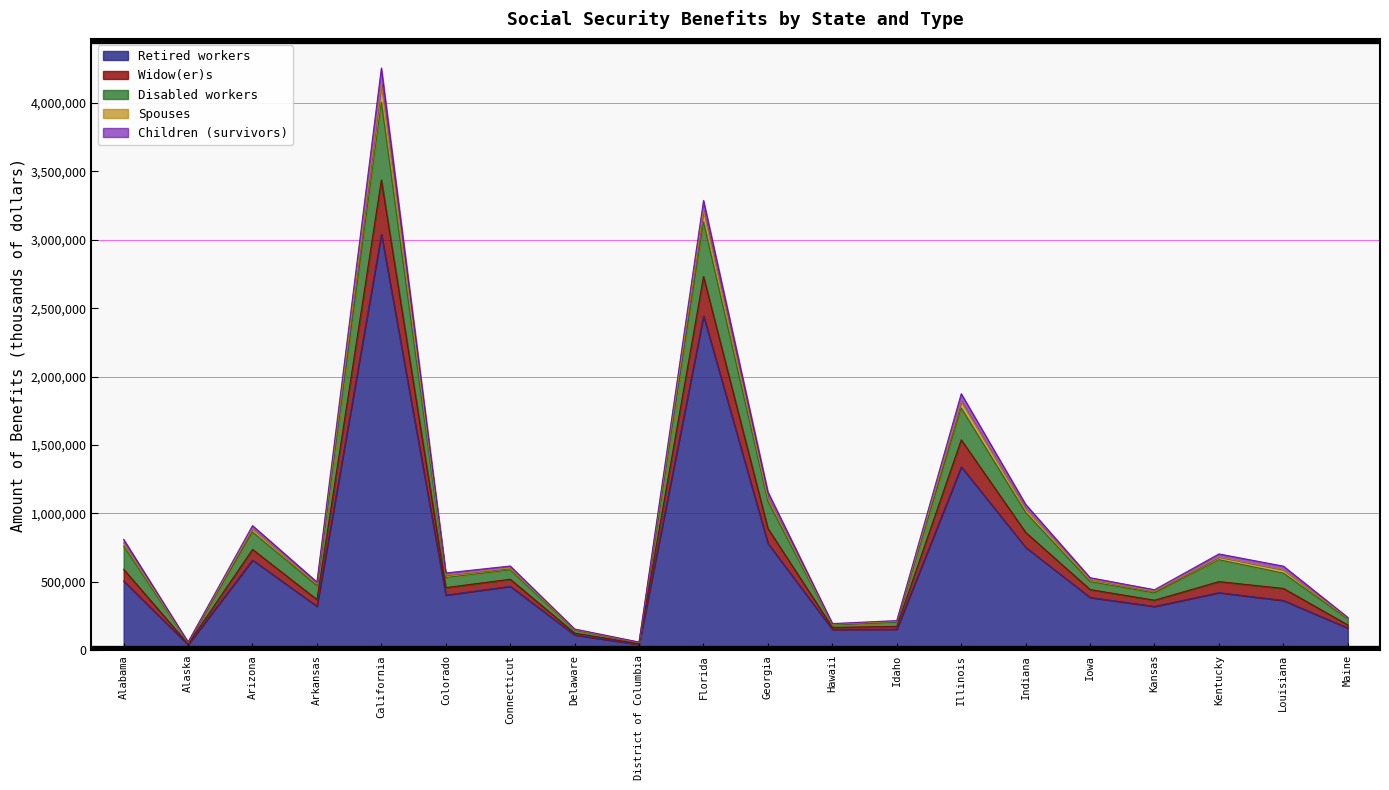

What are all the series names shown in the legend?

Retired workers, Widow(er)s, Disabled workers, Spouses, Children (survivors)